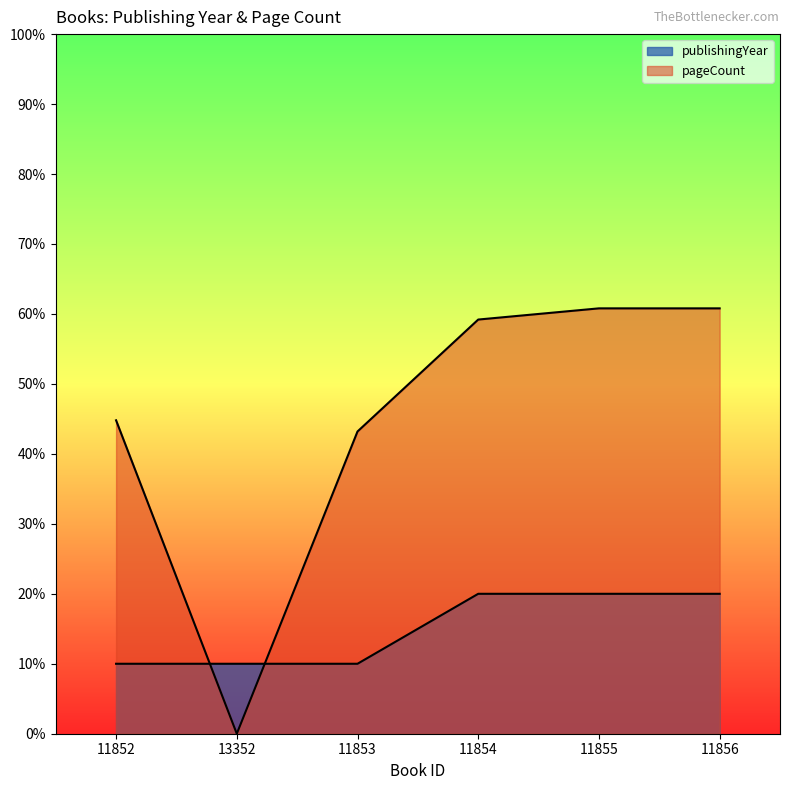

What is the label of the 2nd point from the right?

11855